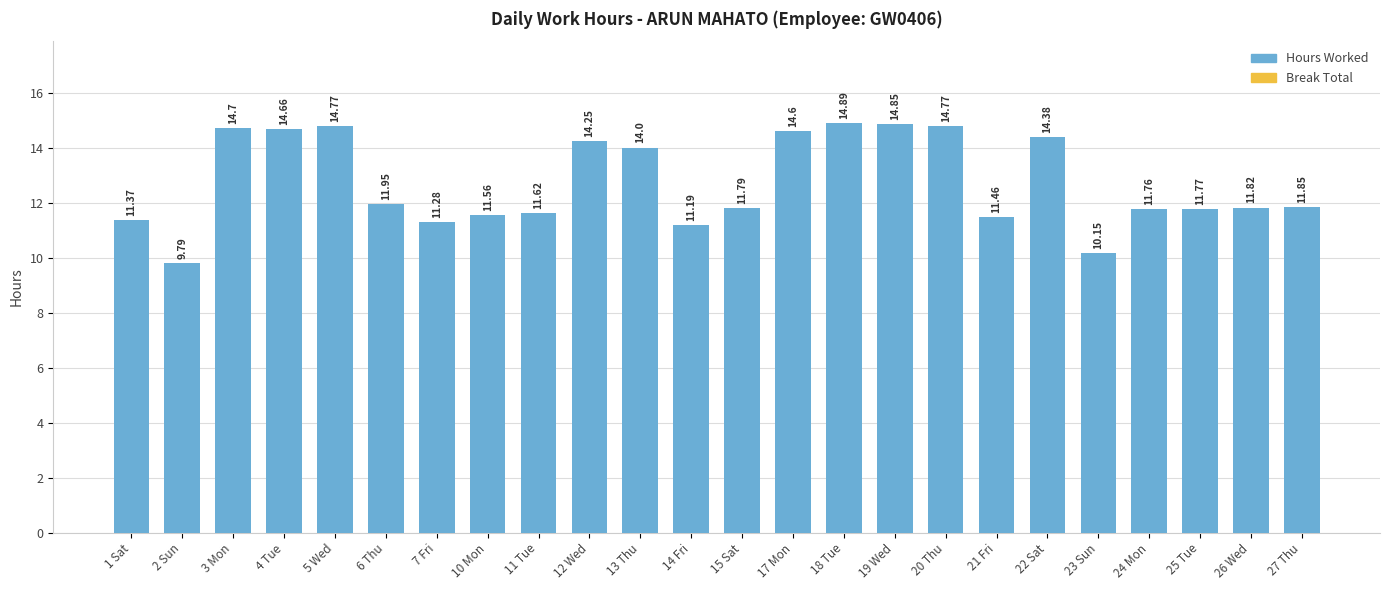

What is the difference between the values at 13 Thu and 11 Tue?

2.4